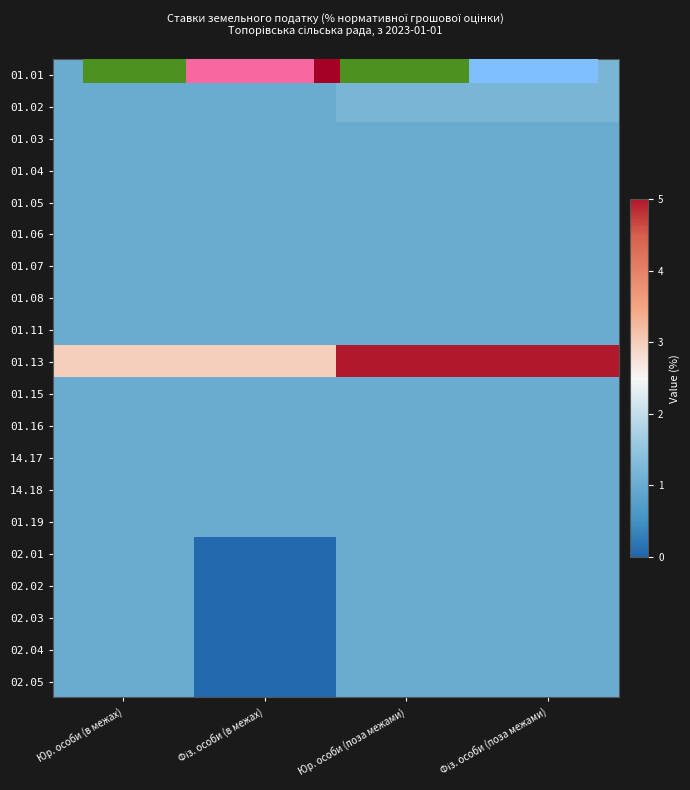

Between Фіз. особи (в межах) and Юр. особи (поза межами), which is larger?

Юр. особи (поза межами)